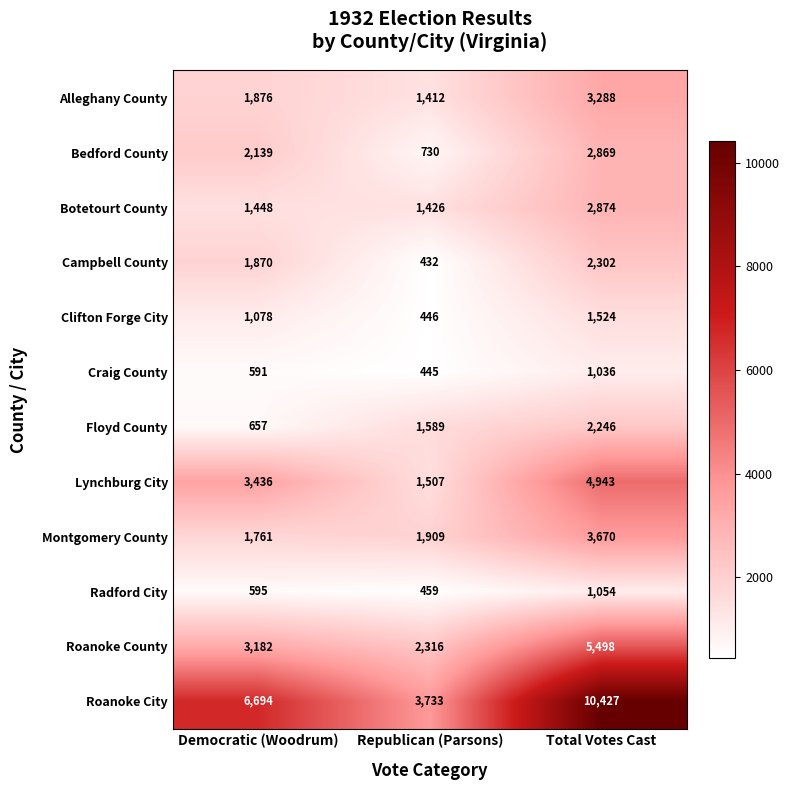

Which label corresponds to the smallest value in the chart?

Republican (Parsons)